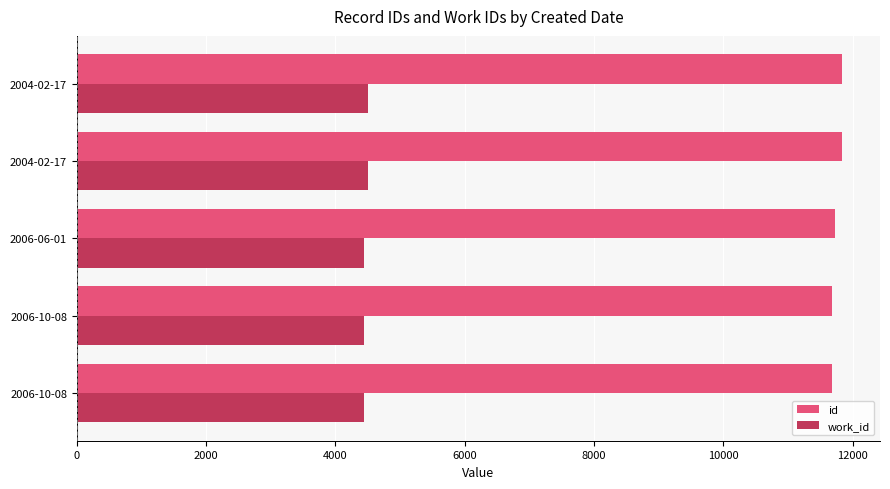

Count the number of categories in the chart.

5